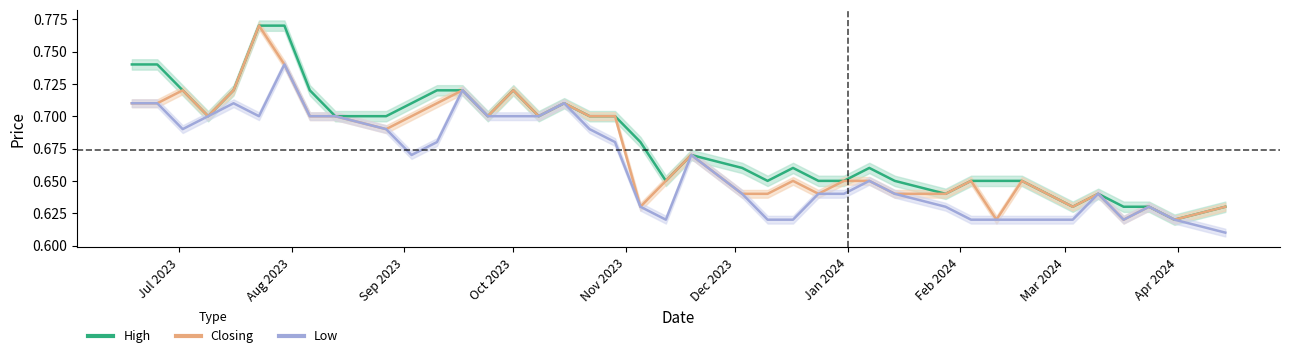

True or false: High line and Closing line intersect in this chart.

False